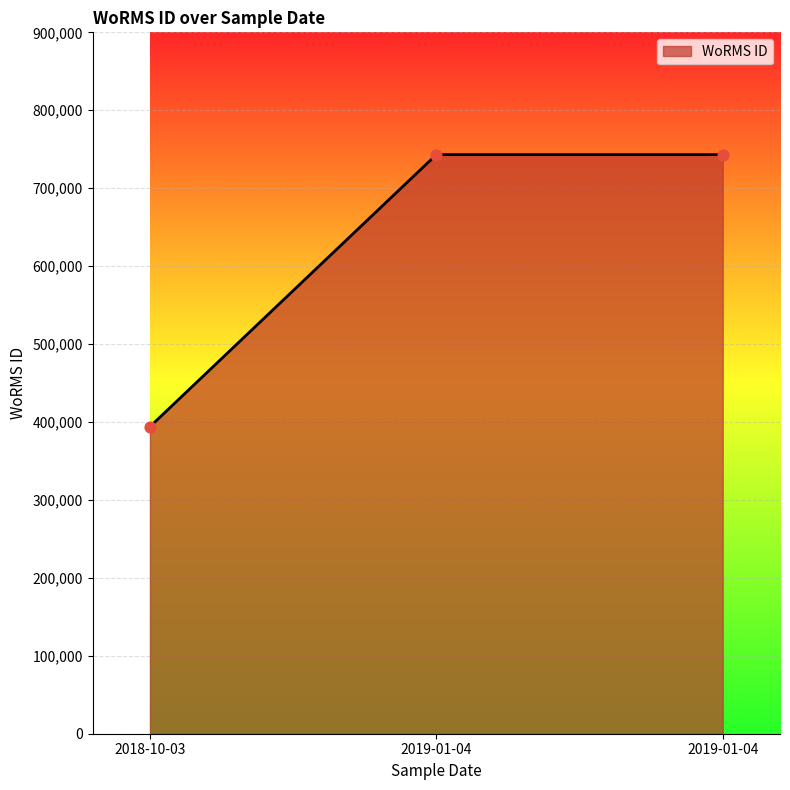

What is the change in value from 2018-10-03 to 2019-01-04?

+349089